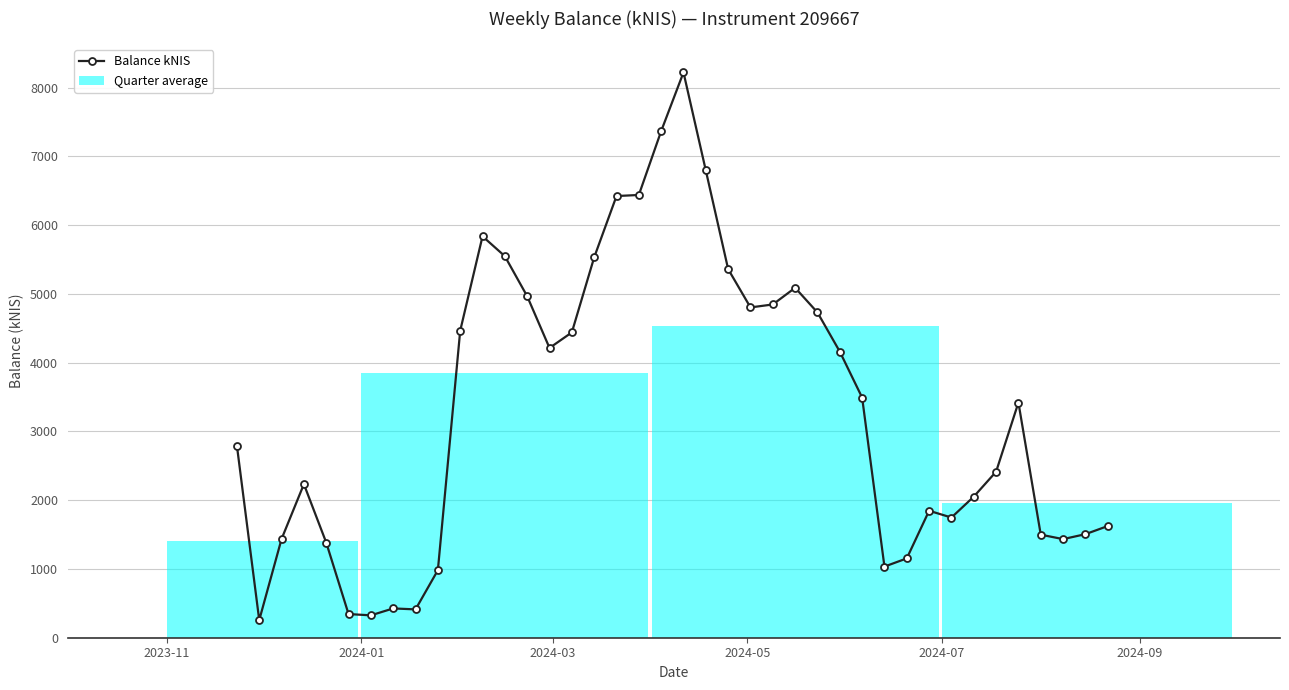

What is the value of the 12th point from the left?

5838.2